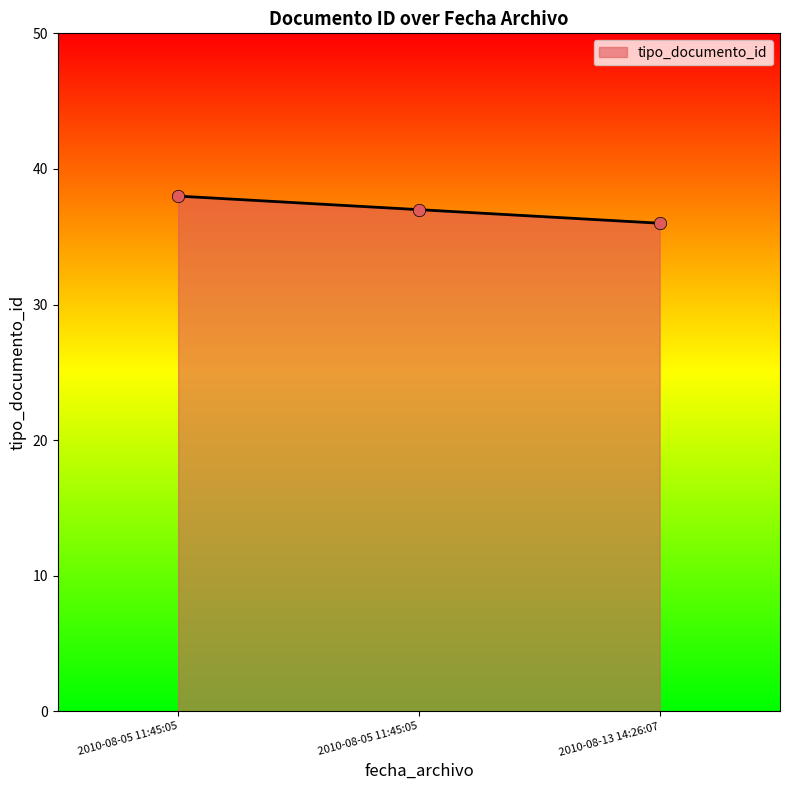

Which has a higher value, 2010-08-05 11:45:05 or 2010-08-13 14:26:07?

2010-08-05 11:45:05